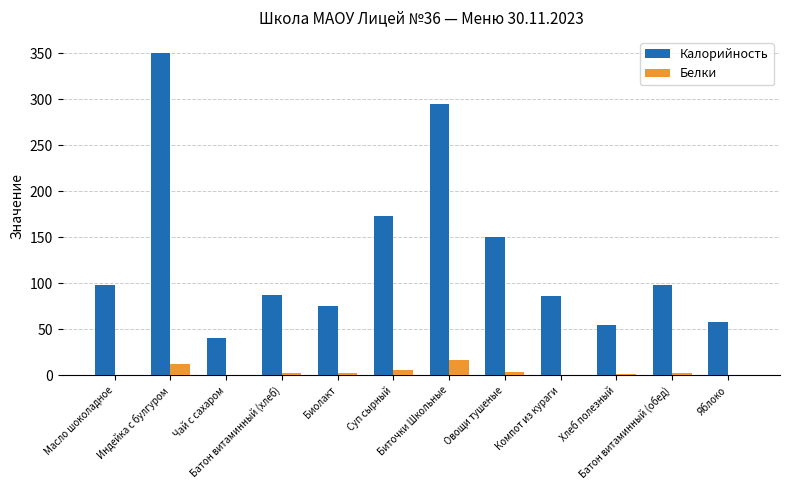

What is the maximum value for Белки?

16.5